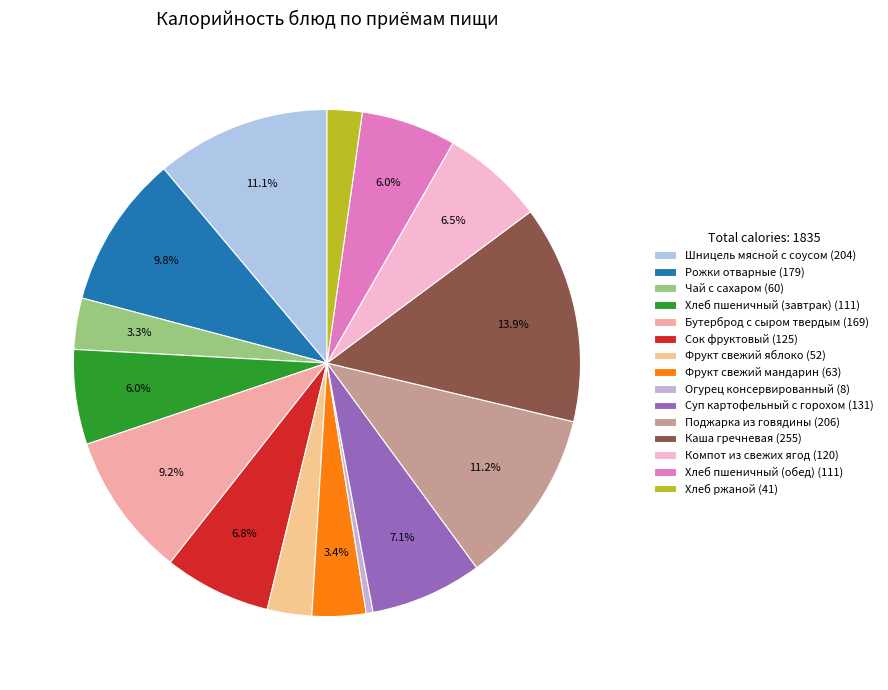

What percentage is NOT represented by Хлеб ржаной?

97.8%